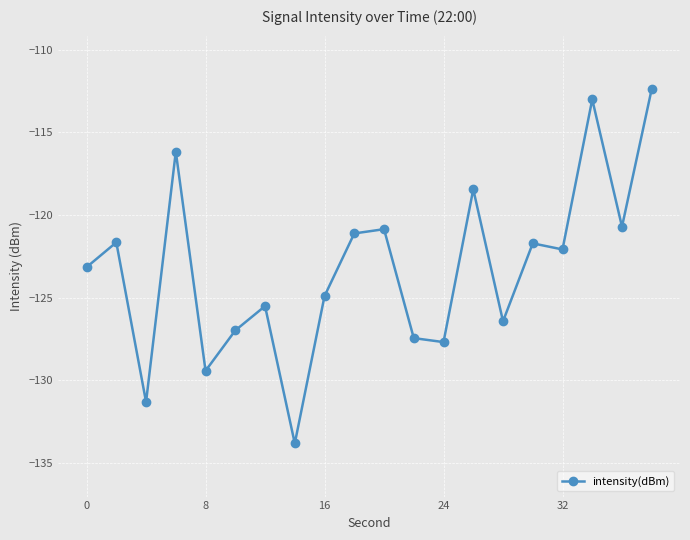

What is the difference between the maximum and minimum values?

21.5